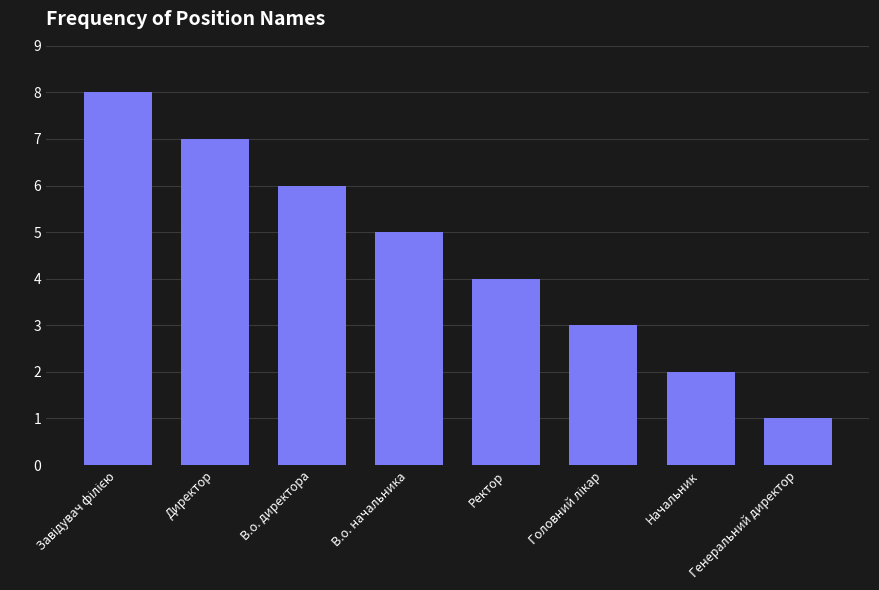

What is the label of the 2nd bar from the right?

Начальник